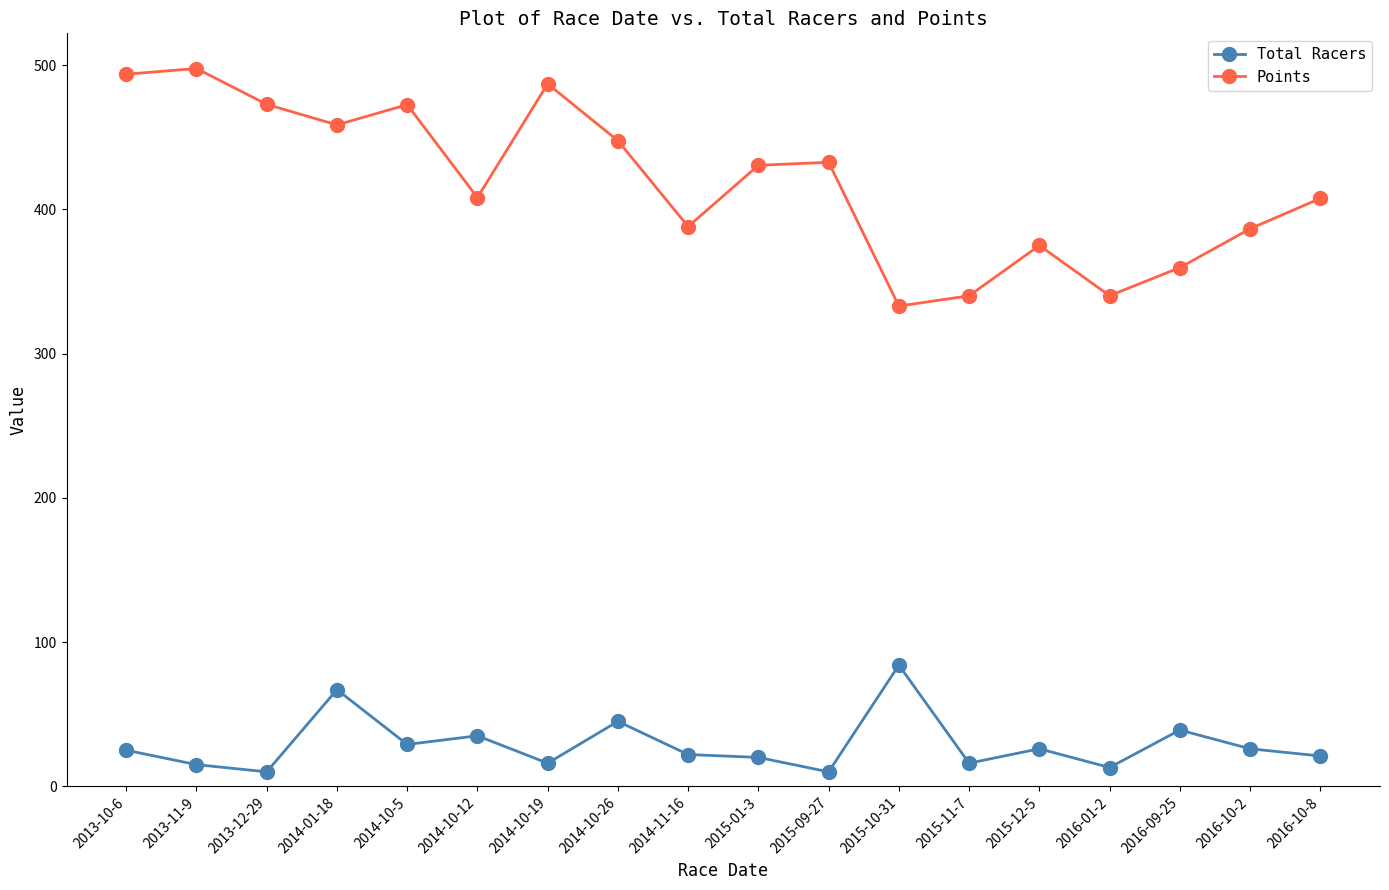

The value of Points at 2013-11-9 is 497.7. True or false?

True